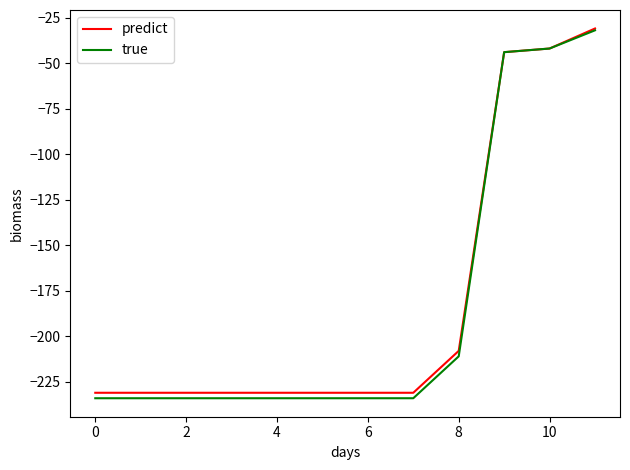

What is the minimum value shown in the chart?

-234